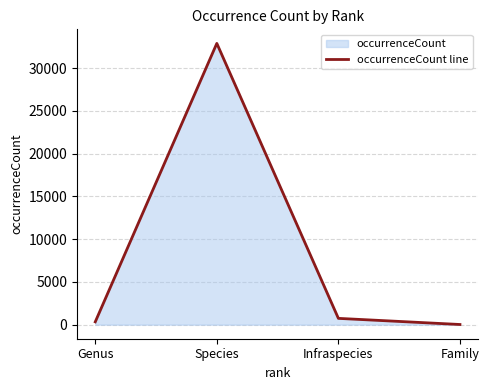

What is the average value?

8498